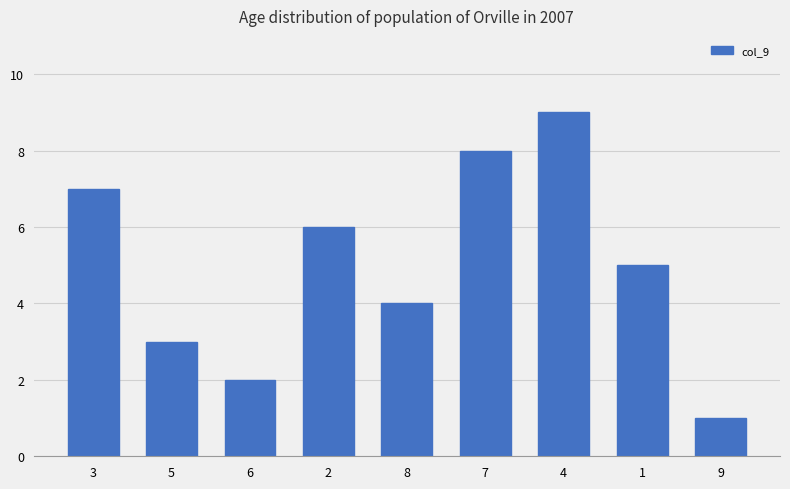

How many values are below 5?

4